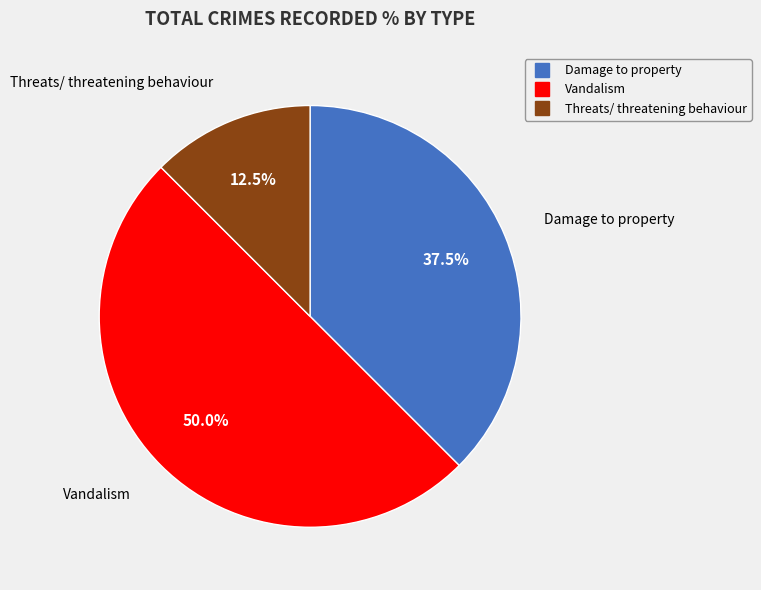

What portion of the pie excludes Vandalism?

50.0%